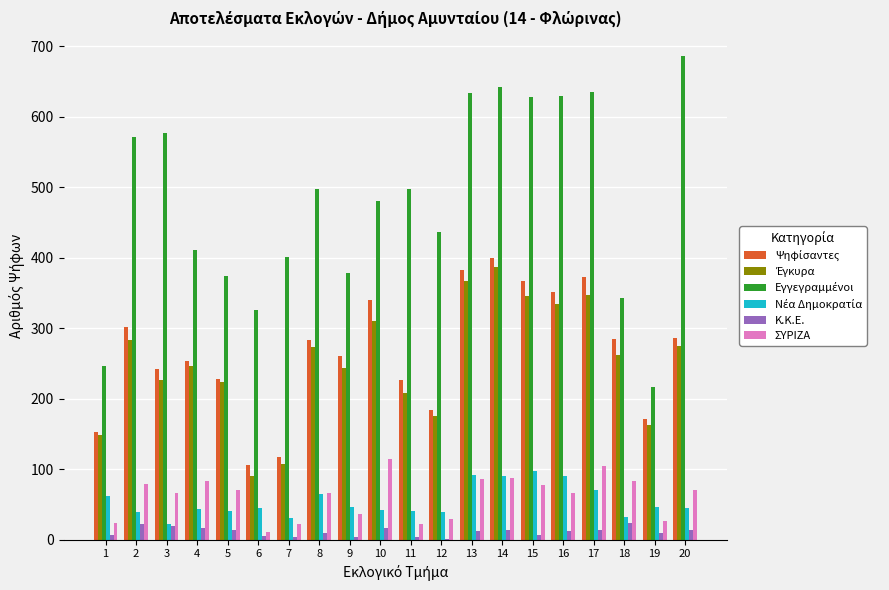

True or false: Νέα Δημοκρατία has a value of 55 at 11.

False